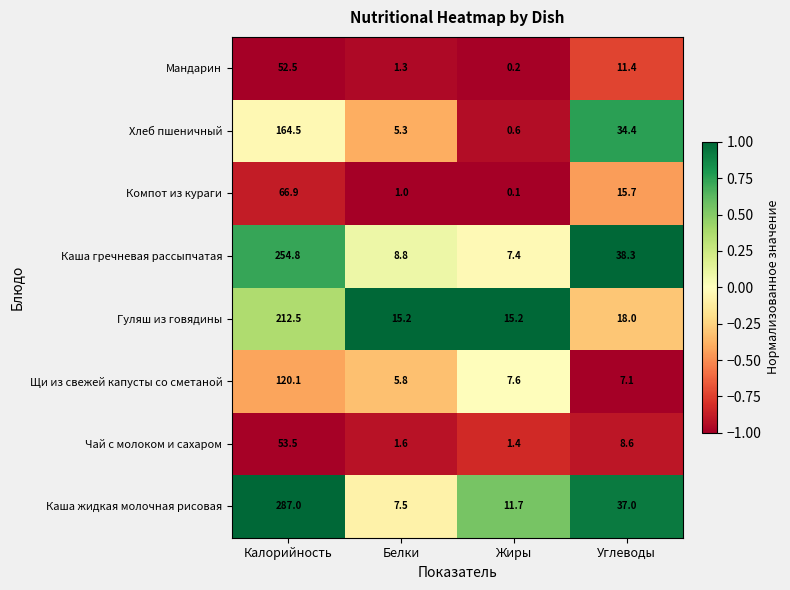

What is the difference between the second highest and minimum values in the Гуляш из говядины series?

2.8